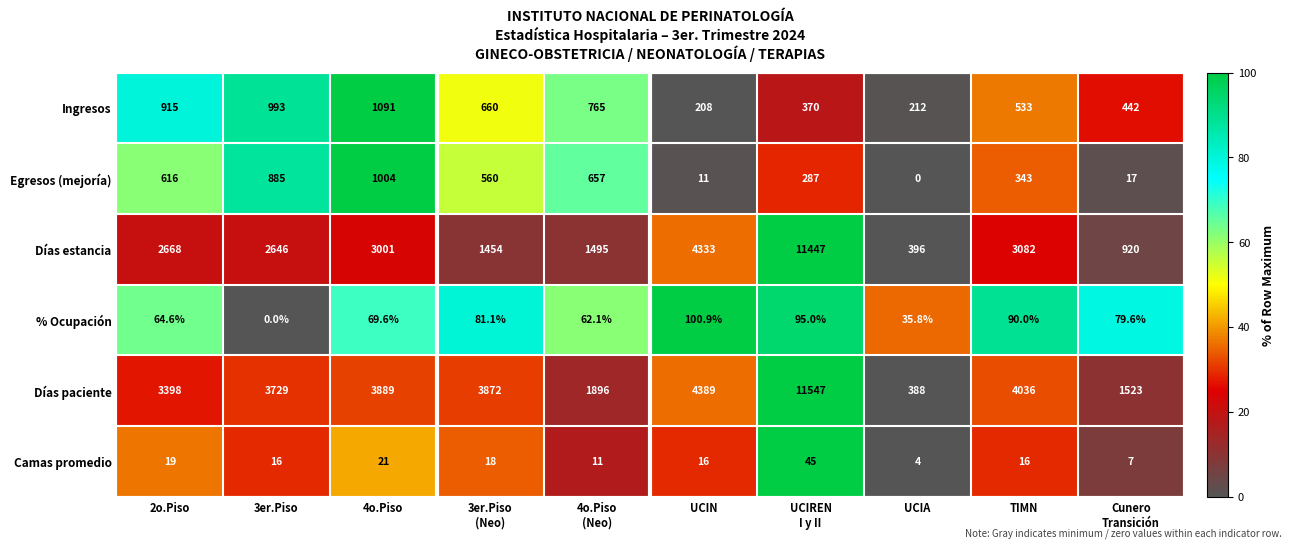

Rank the series by their maximum value, from highest to lowest.

Días paciente, Días estancia, Ingresos, Egresos (mejoría), % Ocupación, Camas promedio